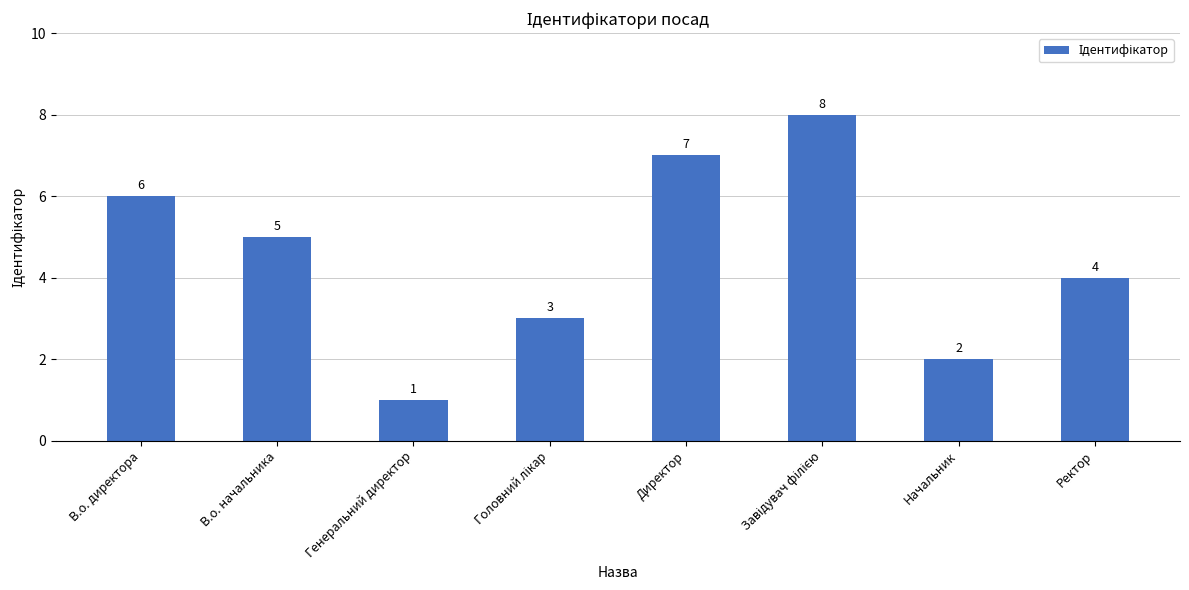

Reading left to right, extract all data points from this chart.

6	5	1	3	7	8	2	4